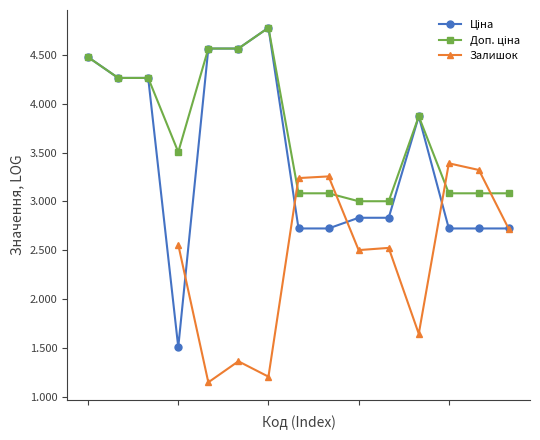

Where do Залишок and Доп. ціна first cross each other?

6 and 7